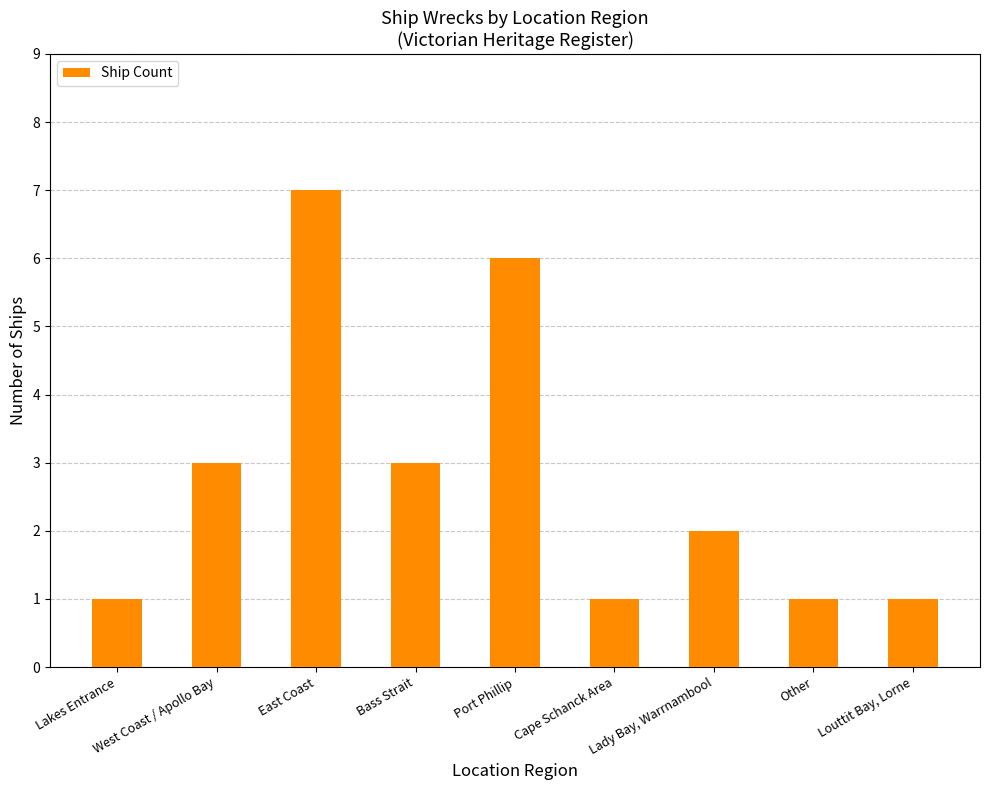

At which category does the chart reach its peak across all series?

East Coast